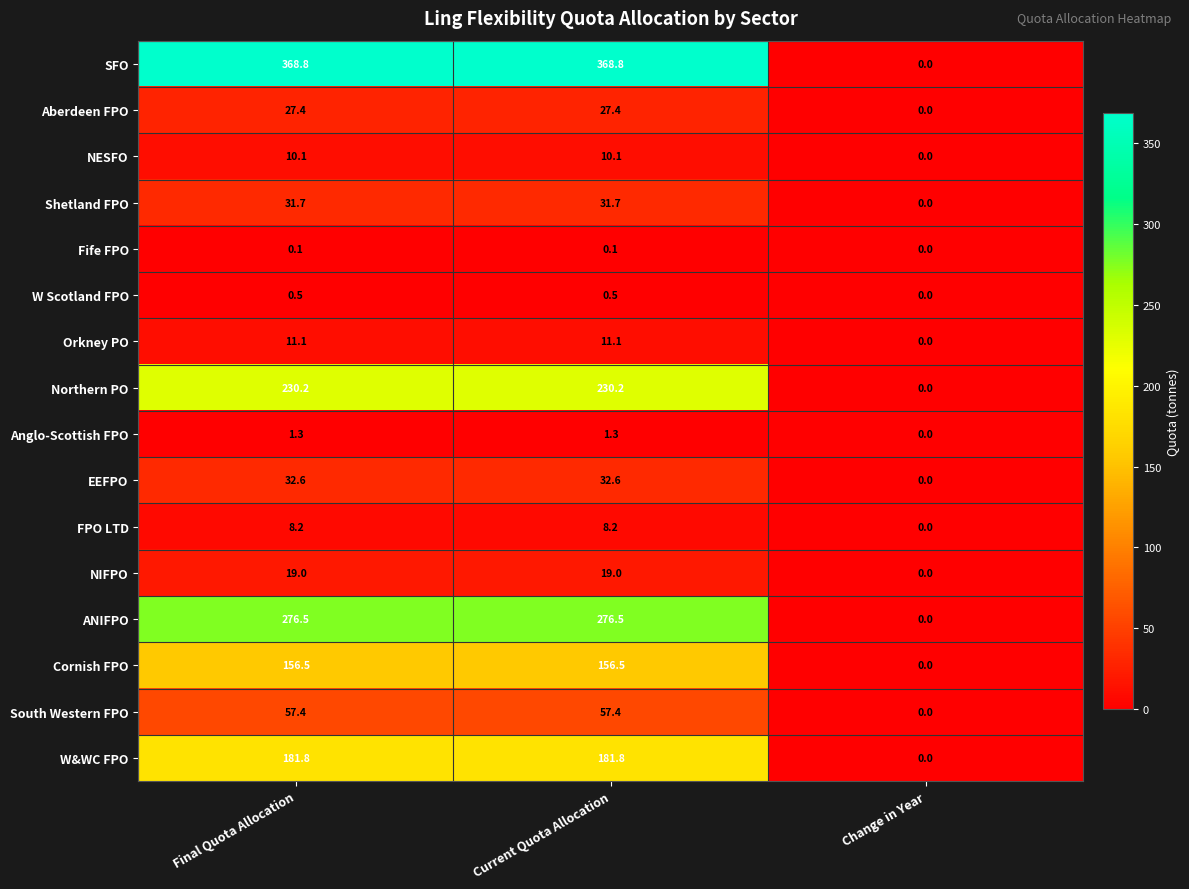

What value does the Orkney PO series have at Final Quota Allocation?

11.1